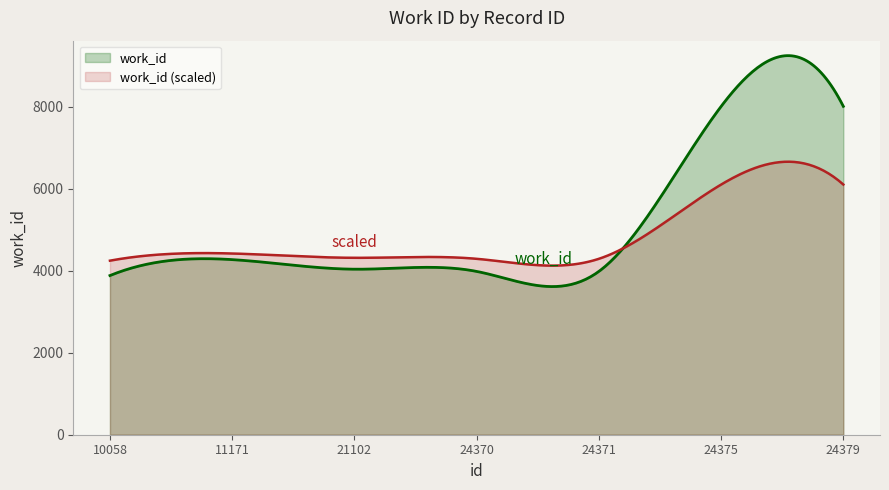

What is the value of the 7th point from the left?

8015